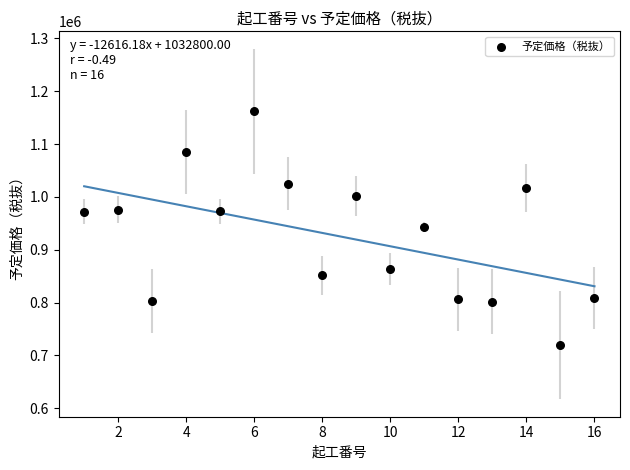

What is the range of Y values (max minus min)?

442000